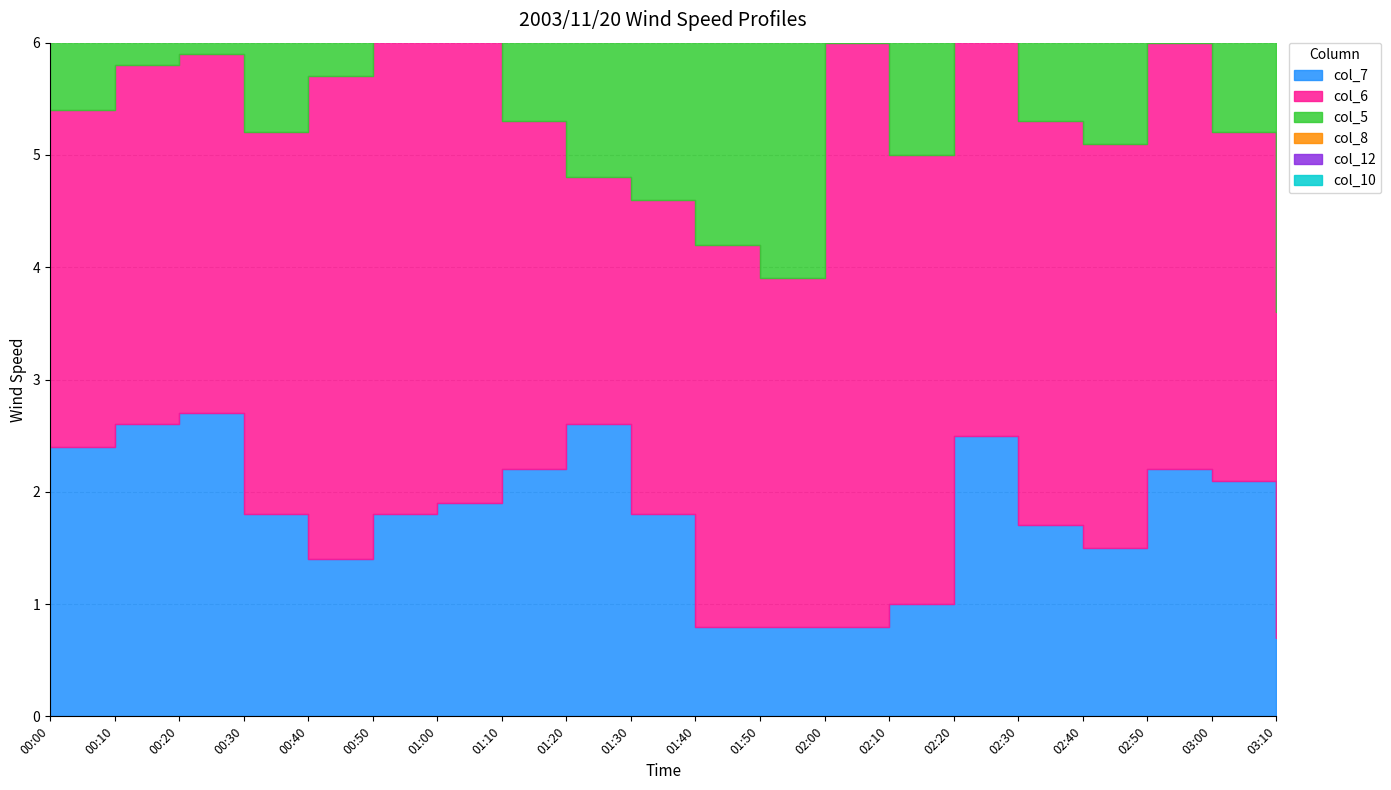

What is the value of the col_8 point at the 18th from the left?

0.7